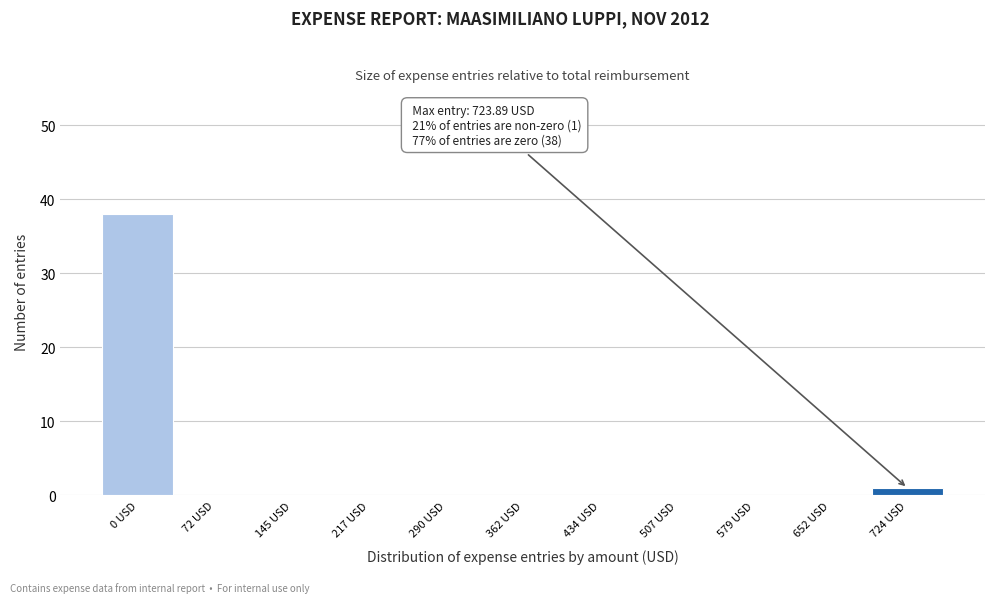

Reading left to right, extract all data points from this chart.

0 USD=38	72 USD=0	145 USD=0	217 USD=0	290 USD=0	362 USD=0	434 USD=0	507 USD=0	579 USD=0	652 USD=0	724 USD=1